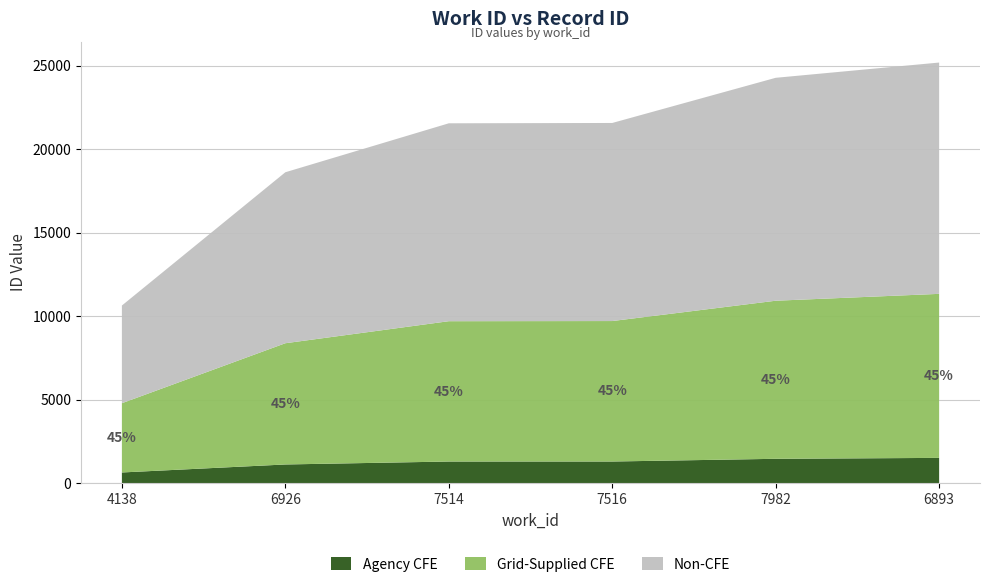

True or false: there are more than 1 points higher than both neighbors.

False